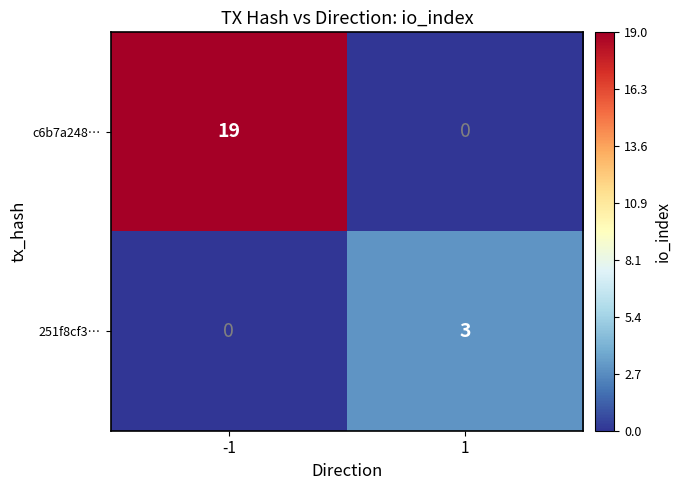

Rank the series at 1 from lowest to highest value.

c6b7a248…, 251f8cf3…